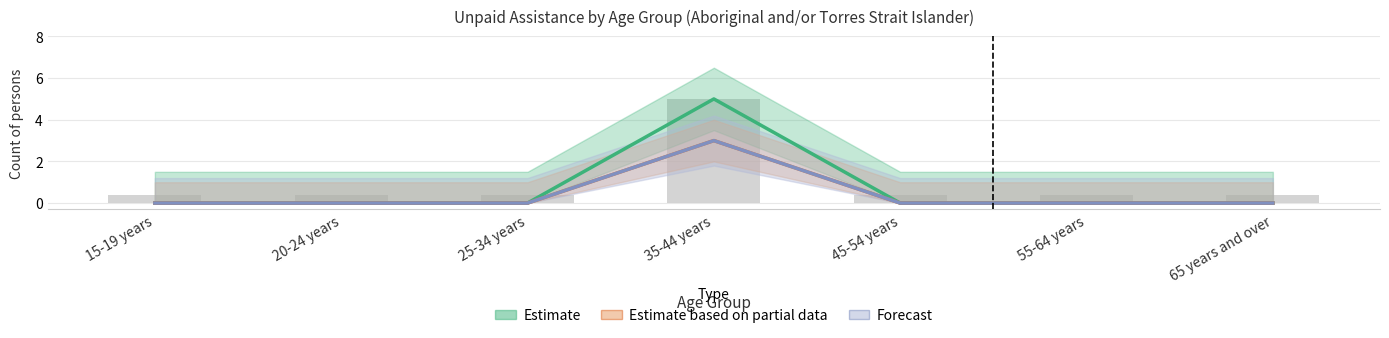

Does the chart contain any negative values?

No